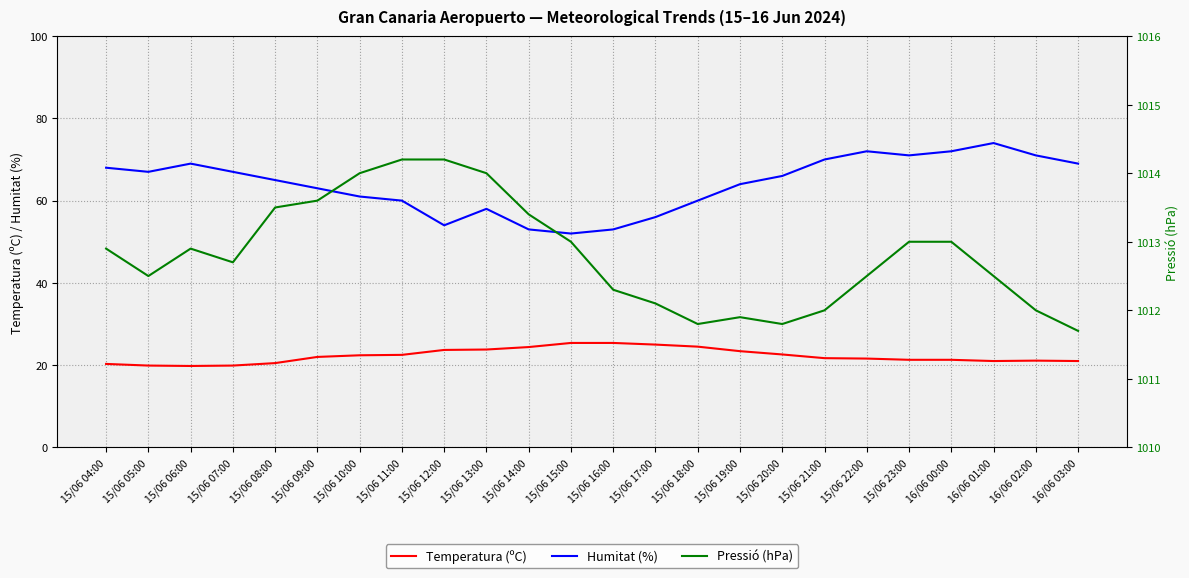

How many data points in Pressió (hPa) are above 1012?

18